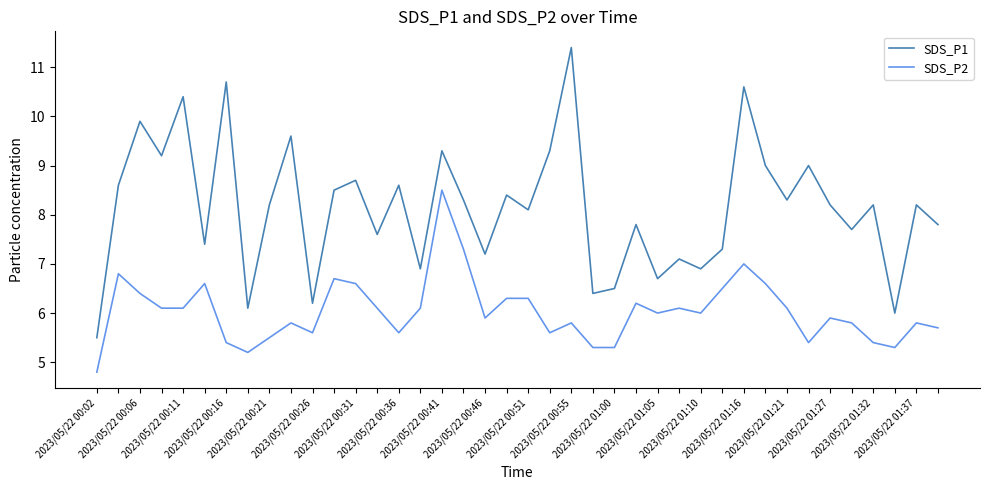

What is the difference between the maximum and minimum values in the SDS_P1 series?

5.9